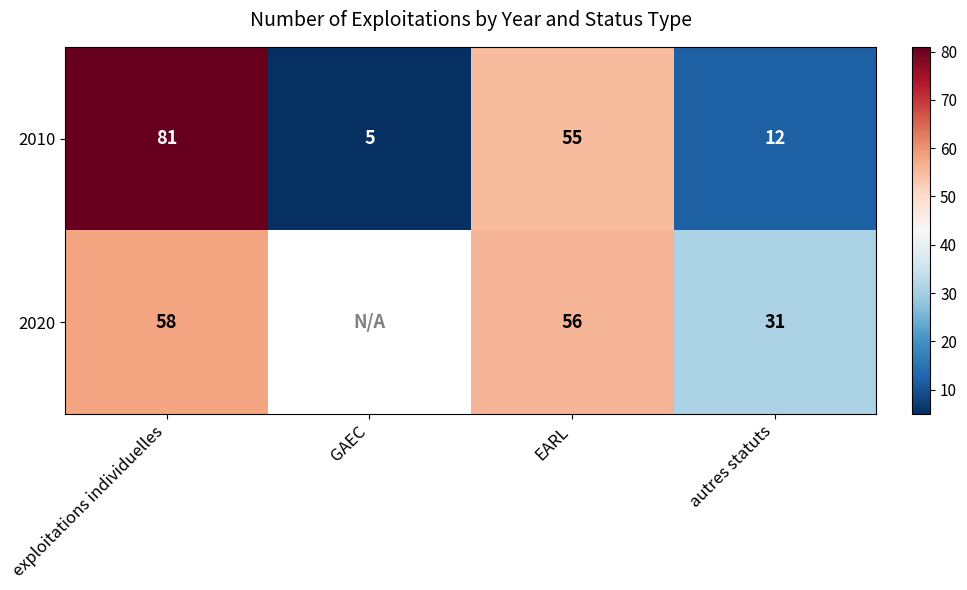

What is the minimum value shown in the chart?

5.0